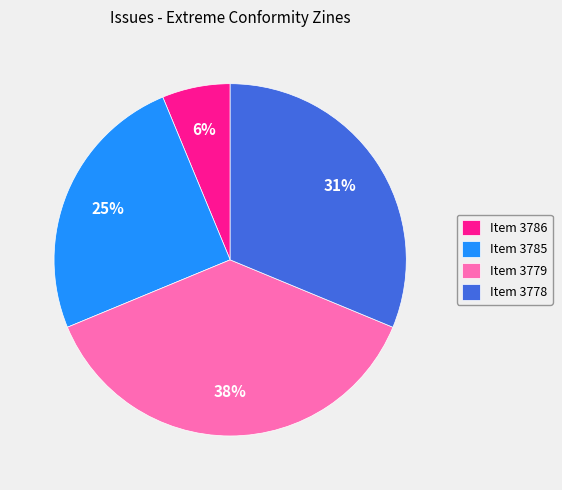

Is Item 3785 the majority of the pie?

No